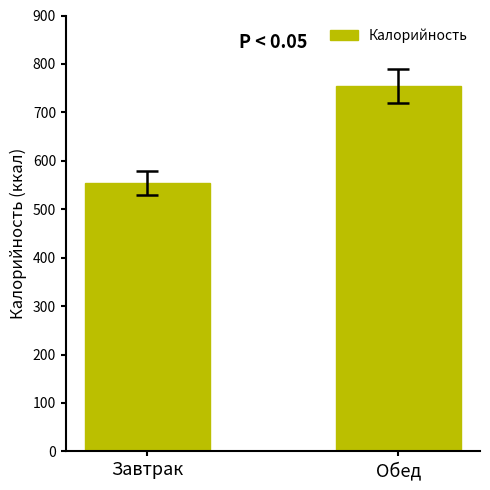

Rank the categories by value from lowest to highest.

Завтрак, Обед